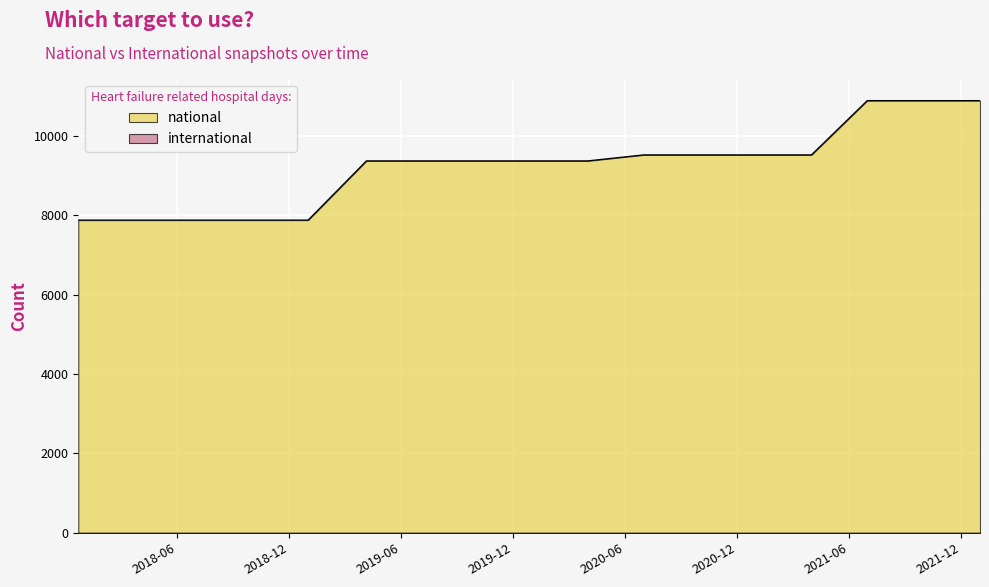

How many lines are shown in the chart?

2